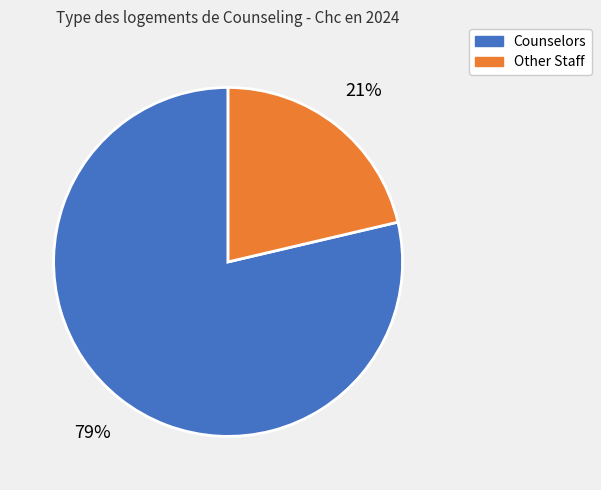

To the nearest percent, what is the average slice percentage?

50%